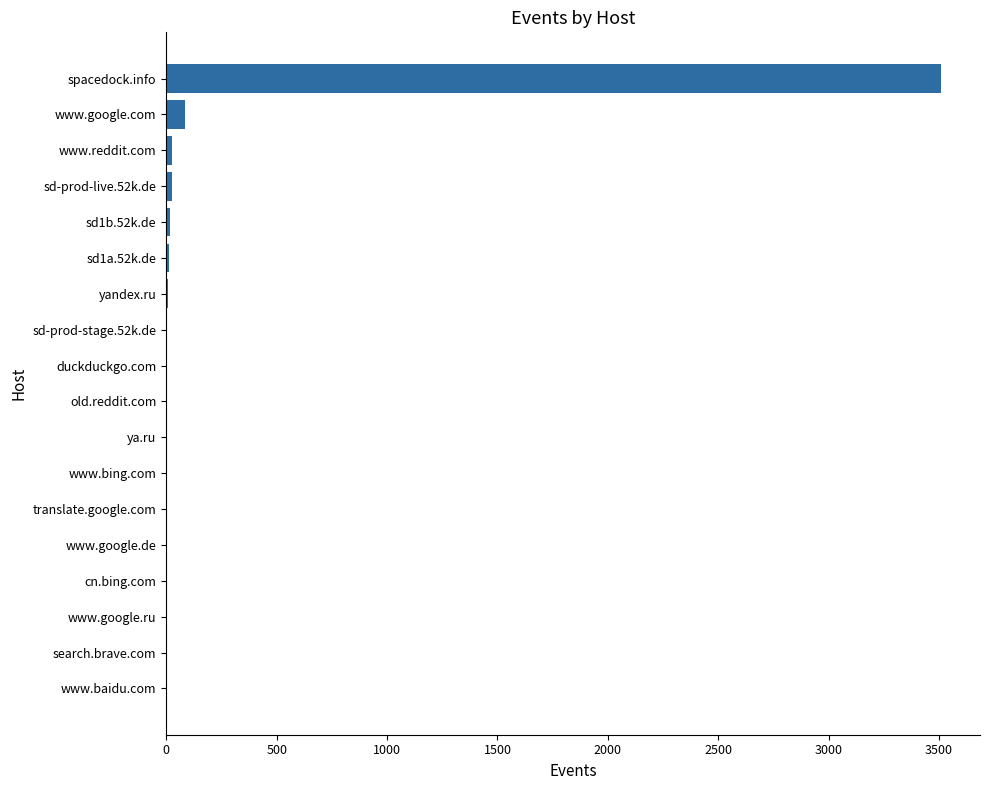

What is the sum of all values?

3708